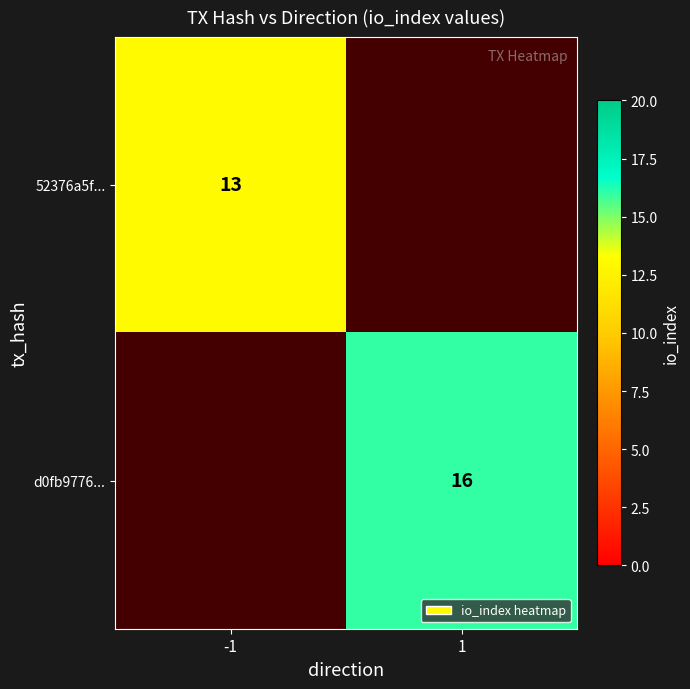

The d0fb9776... series shows 25 at 1. True or false?

False